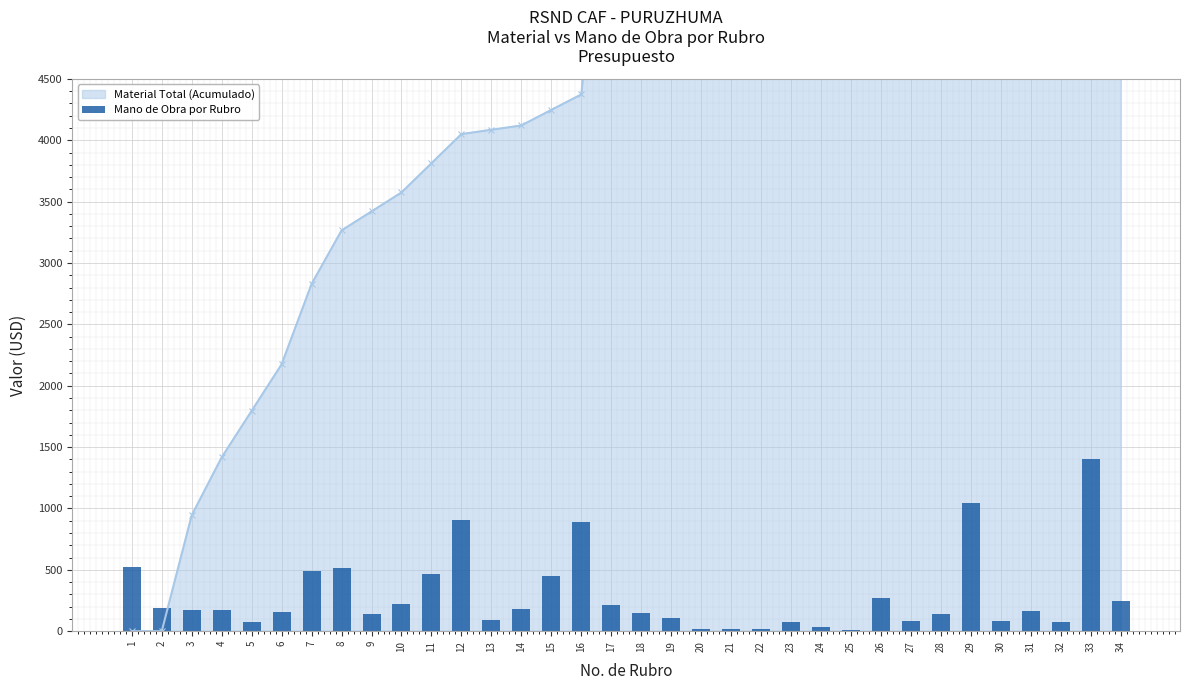

What is the value of the 29th bar from the left?

1047.0